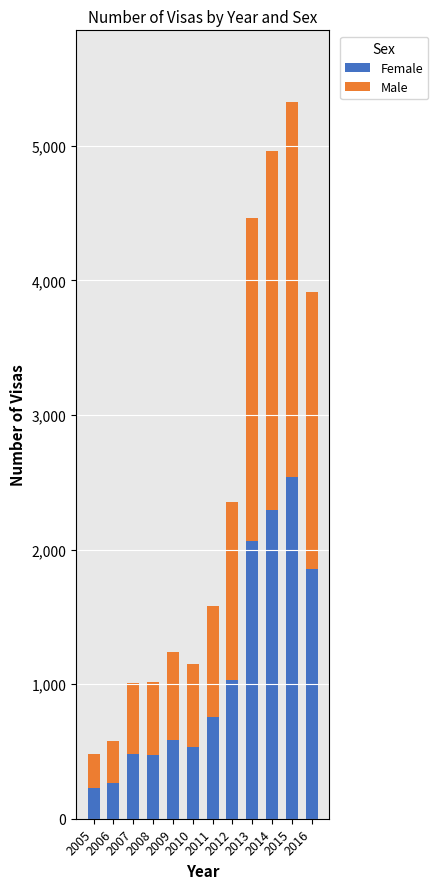

The value of Male at 2006 is 540. True or false?

False